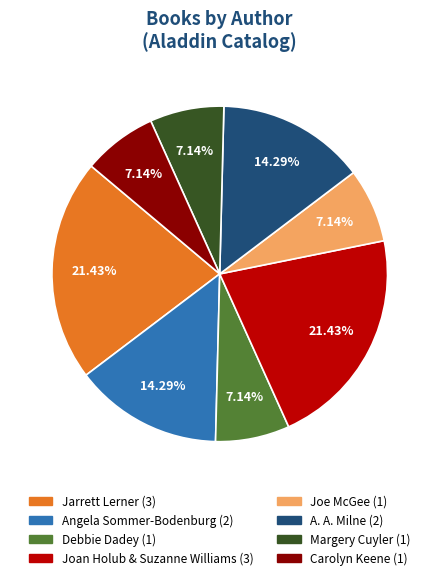

Do A. A. Milne and Joan Holub & Suzanne Williams together represent more than half of the pie?

No